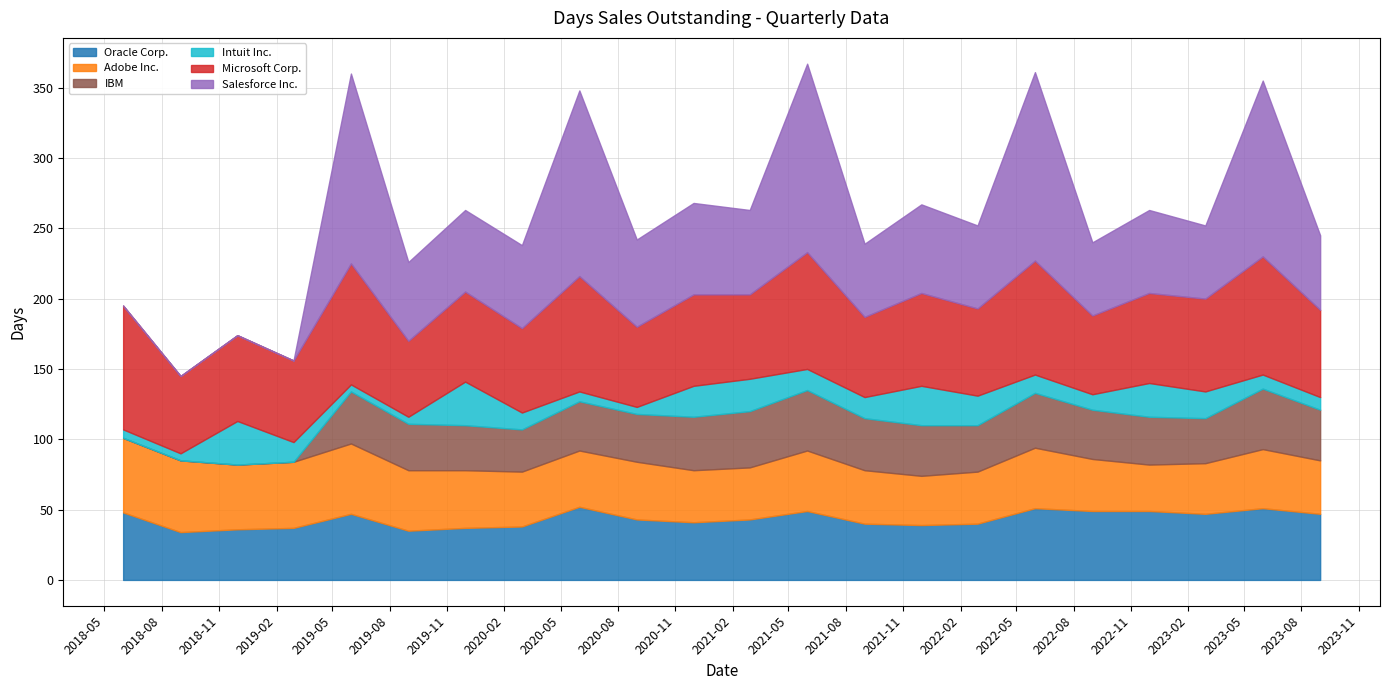

Read the Adobe Inc. value at 2019-08-31.

43